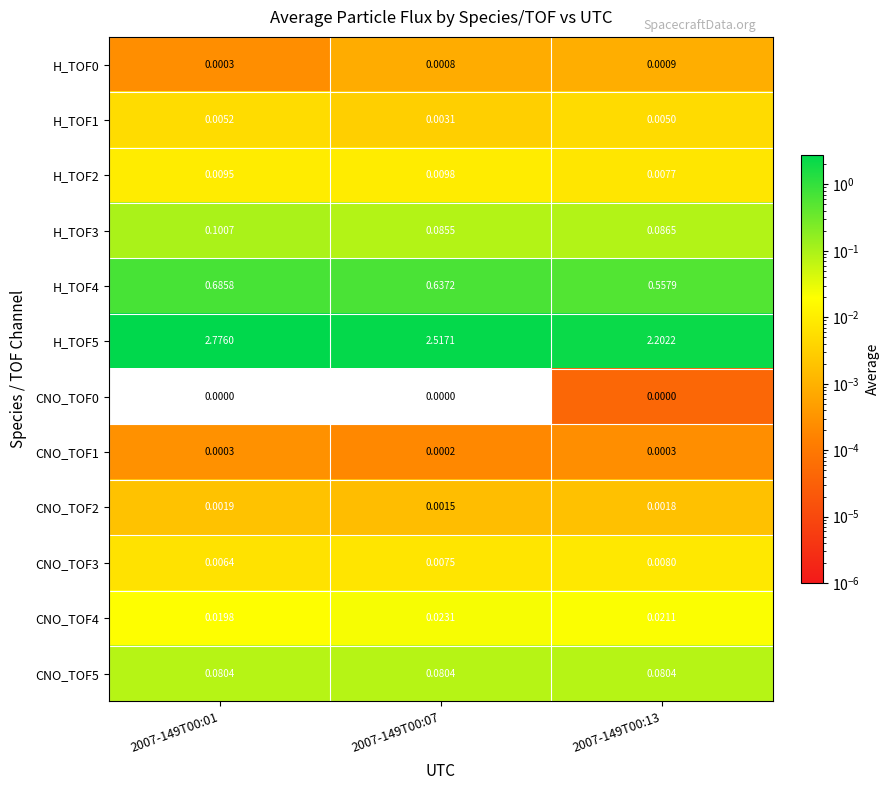

Is the value of CNO_TOF4 at 2007-149T00:01 greater than the value of CNO_TOF2 at 2007-149T00:01?

Yes